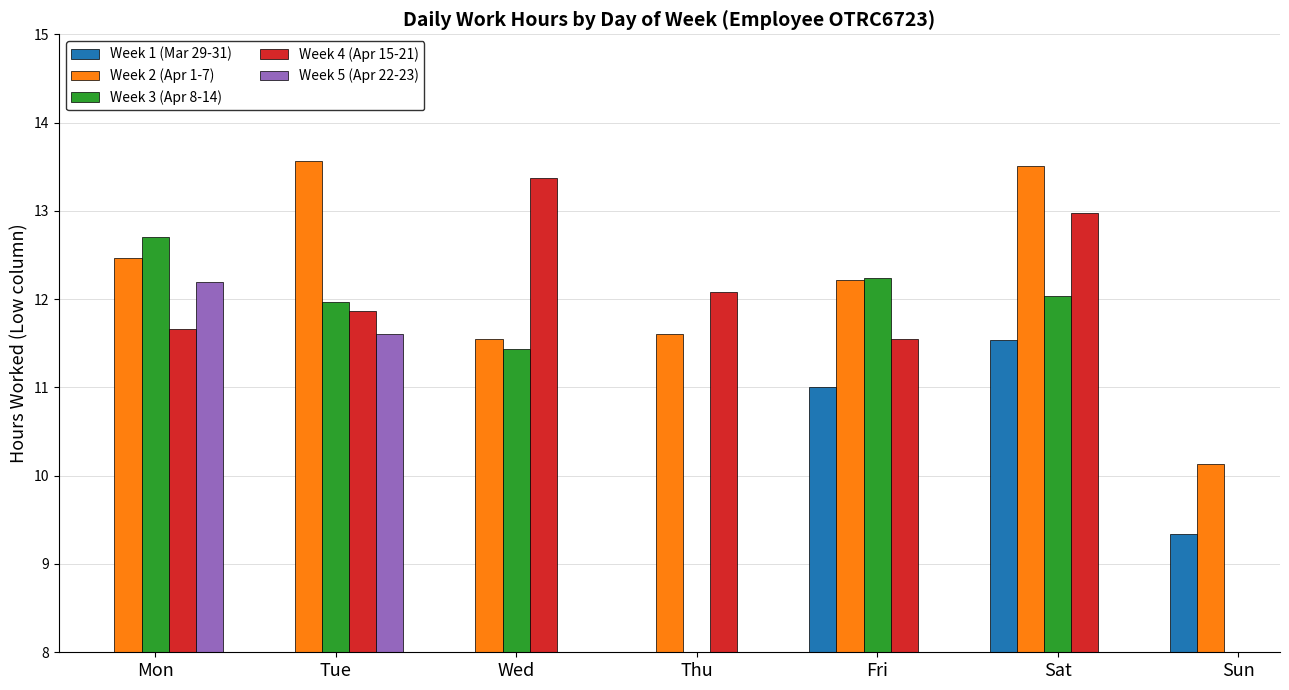

Which series changed the most between Tue and Sun?

Week 2 (Apr 1-7)